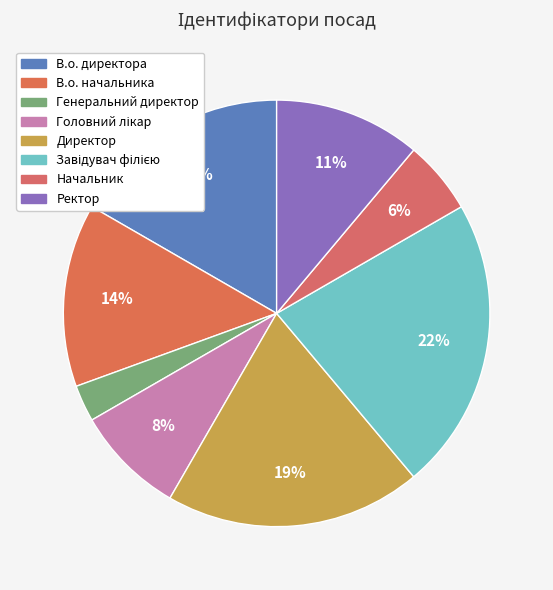

How many segments does this pie chart have?

8